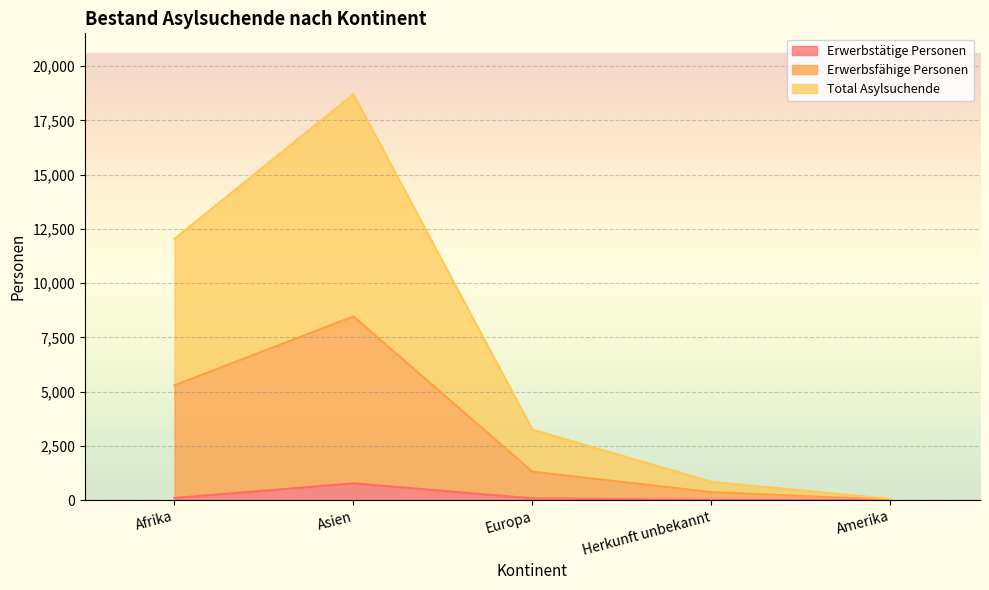

Which category has the highest value in the Erwerbstätige Personen series?

Asien